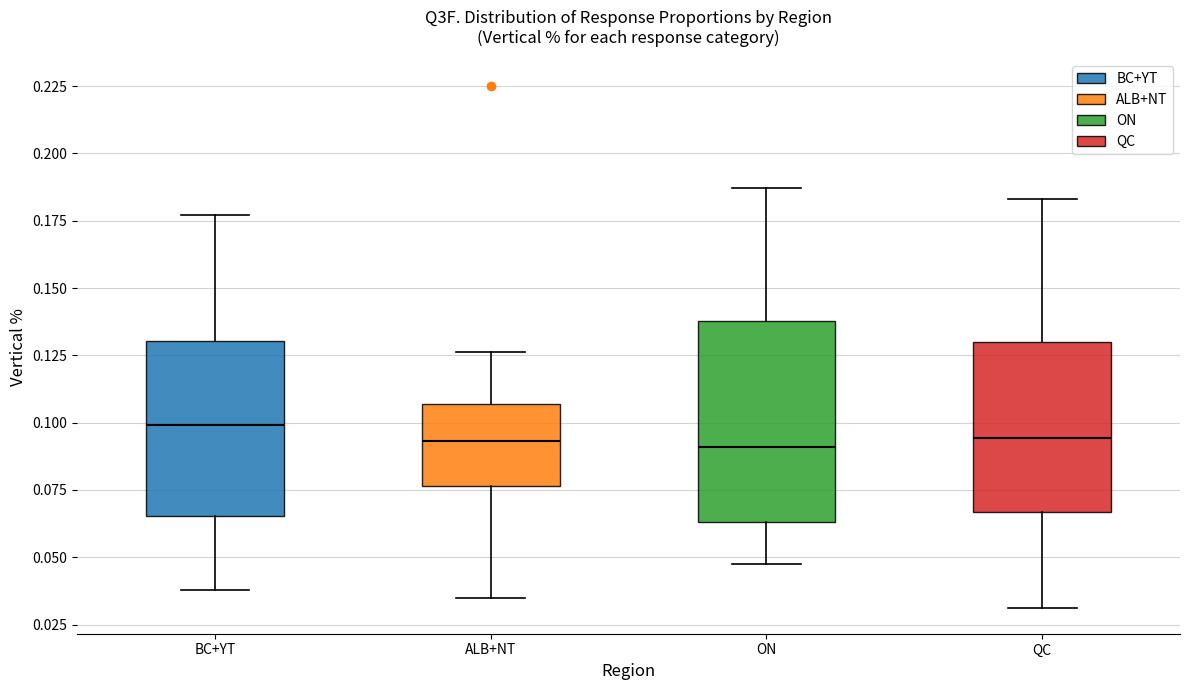

Reading left to right, transcribe this box plot: for each box, give where its median line is, the range the box spans, and where its two whiskers end, as read against the y-axis. The values are not printed on the chart, so give them approximately, as read against the axis.

BC+YT: median 0.100, box 0.065 to 0.130, whiskers 0.040 to 0.175
ALB+NT: median 0.095, box 0.075 to 0.105, whiskers 0.035 to 0.125
ON: median 0.090, box 0.065 to 0.140, whiskers 0.050 to 0.185
QC: median 0.095, box 0.065 to 0.130, whiskers 0.030 to 0.185